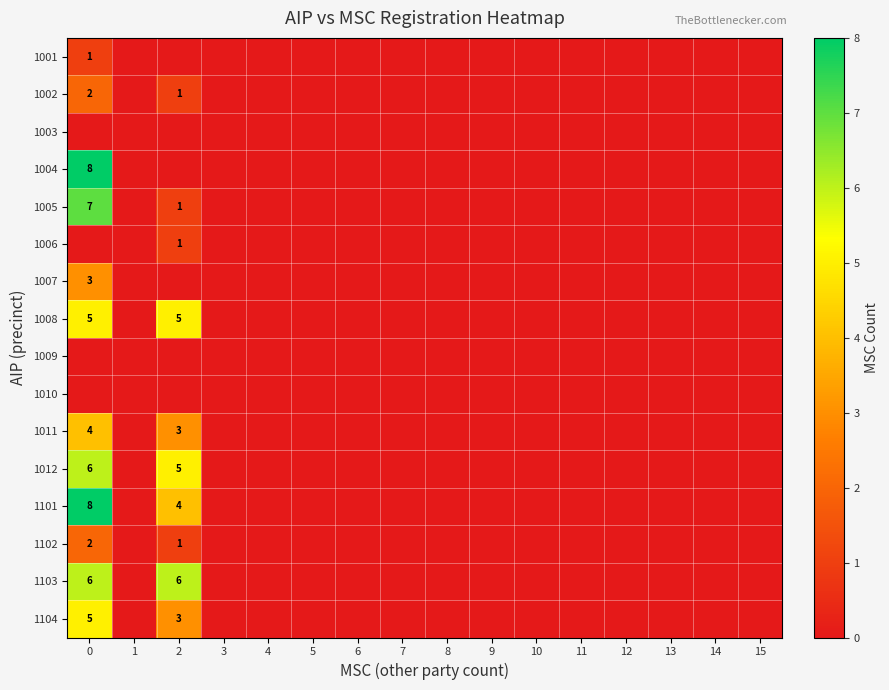

Is it true that 1103 equals 4 at 2?

False